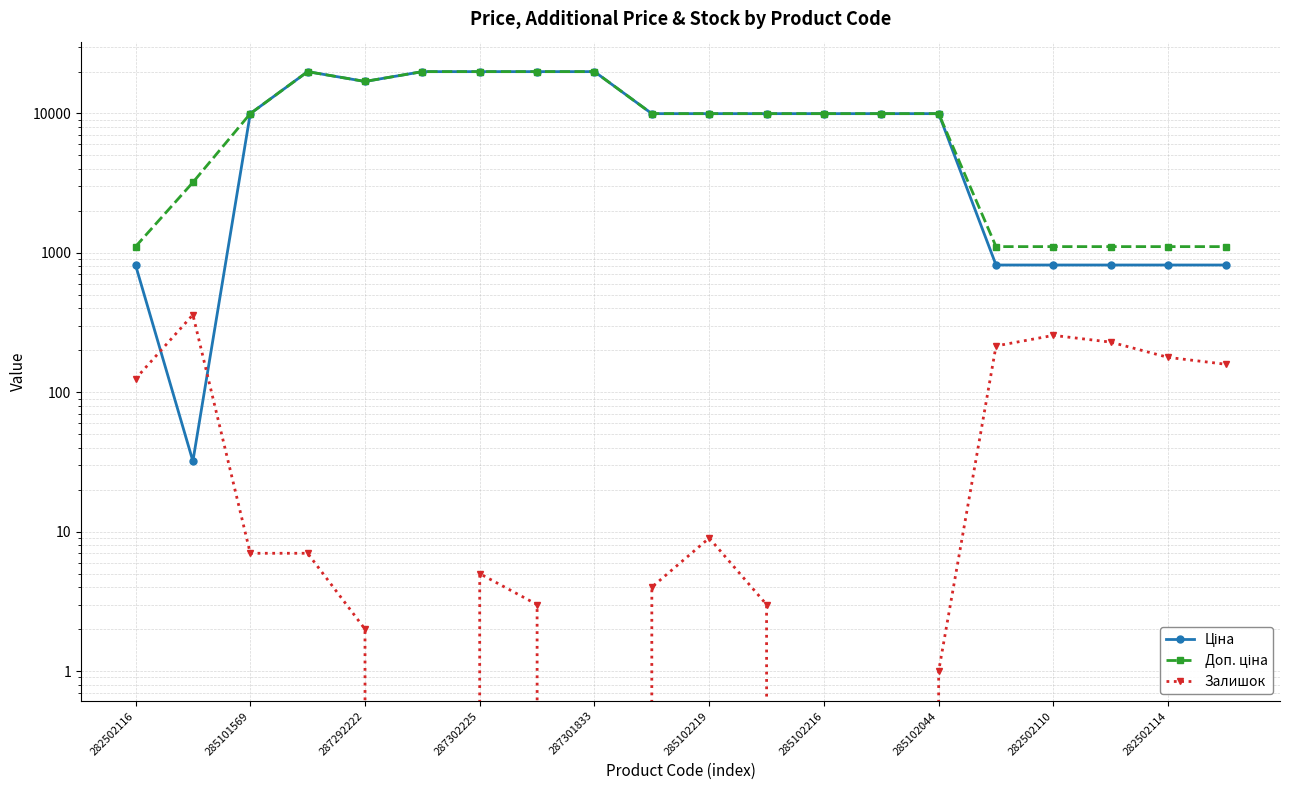

Rank the series by their maximum value, from lowest to highest.

Залишок, Ціна, Доп. ціна